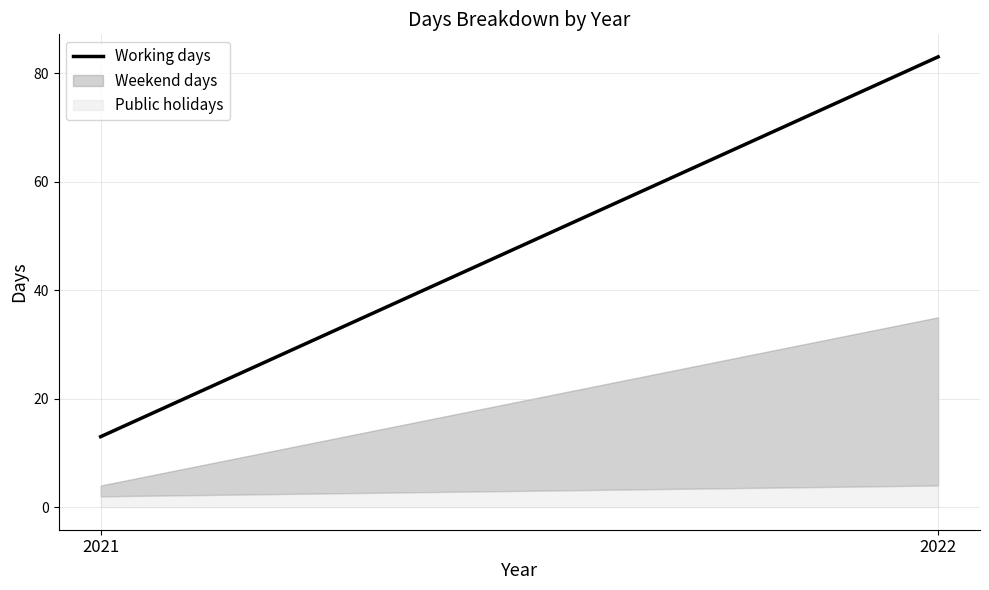

What is the maximum value shown in the chart?

83